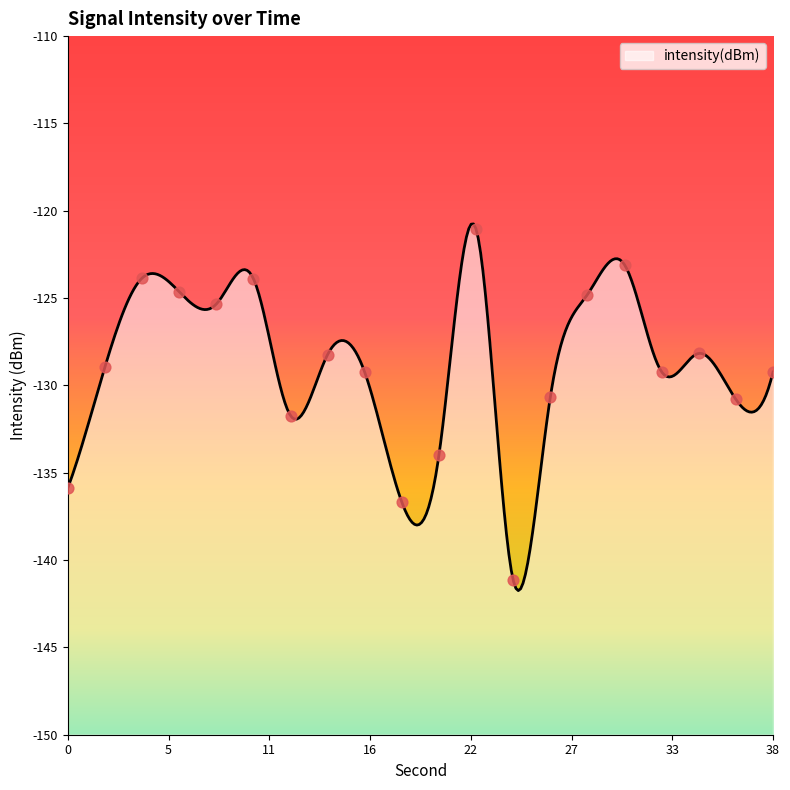

What is the minimum value for intensity(dBm)?

-141.7